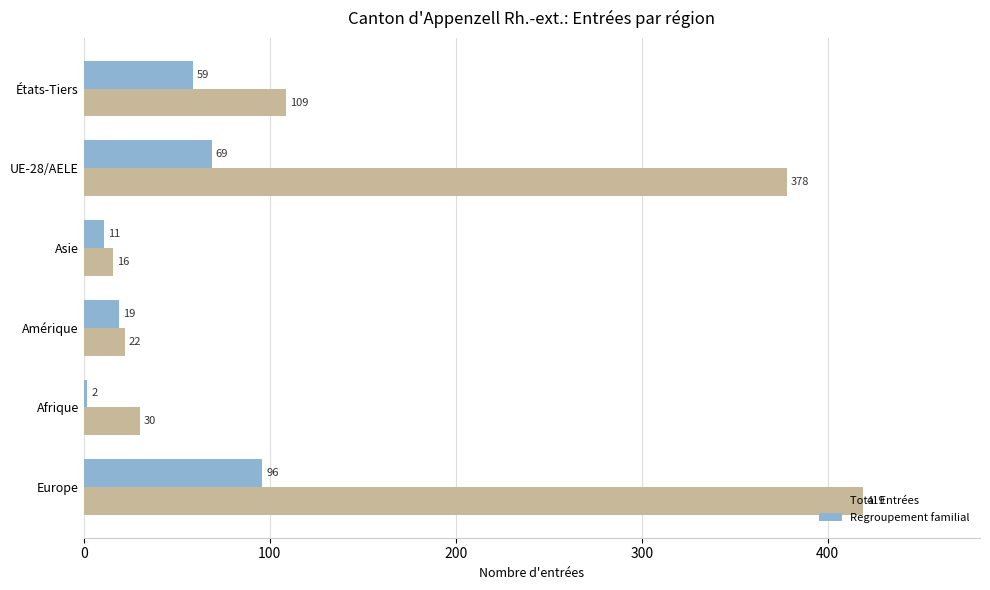

What is the difference between the maximum and minimum values in the Total Entrées series?

403